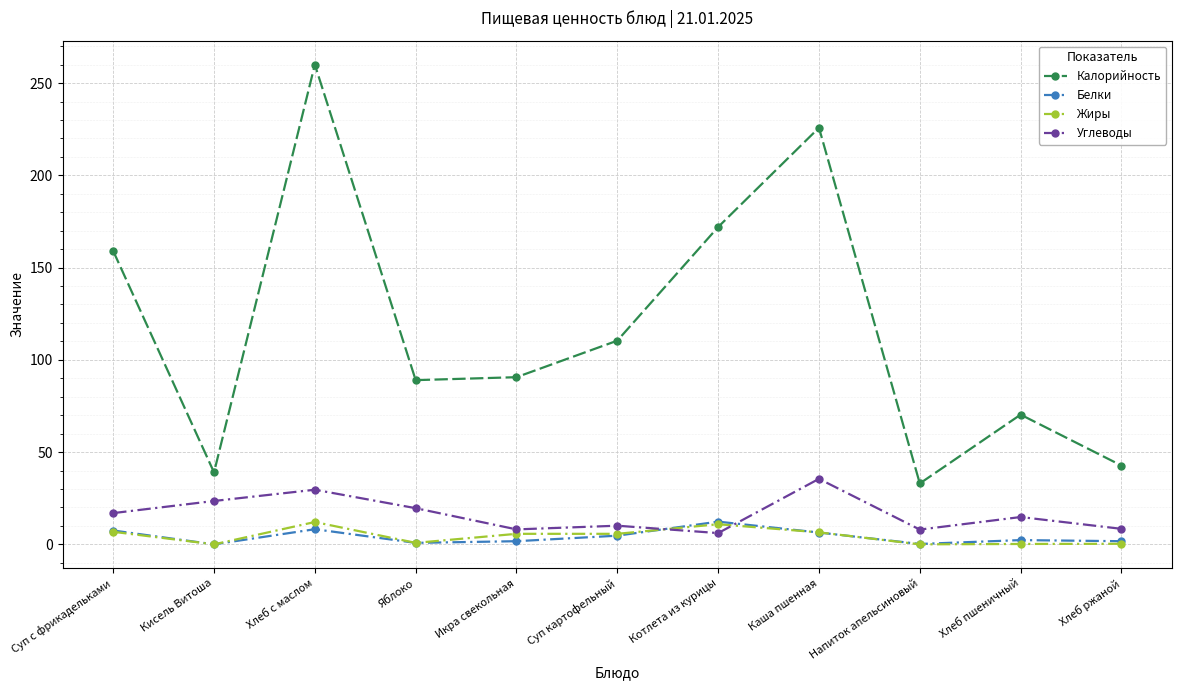

At which label does Жиры first exceed 5?

Суп с фрикадельками